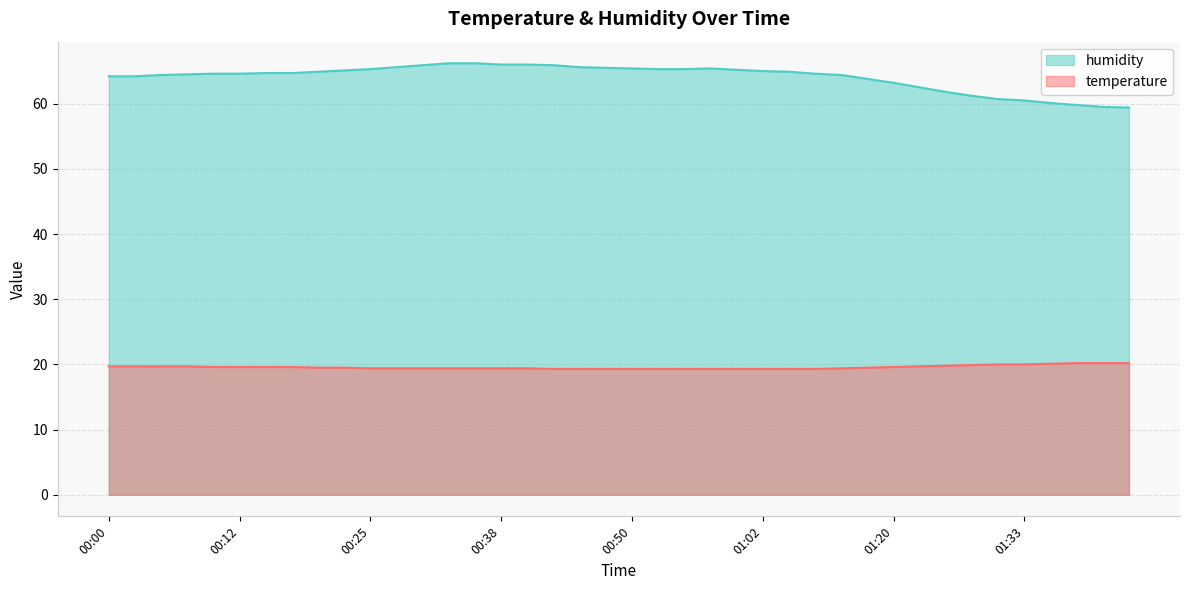

Which series has the largest total across all categories?

humidity